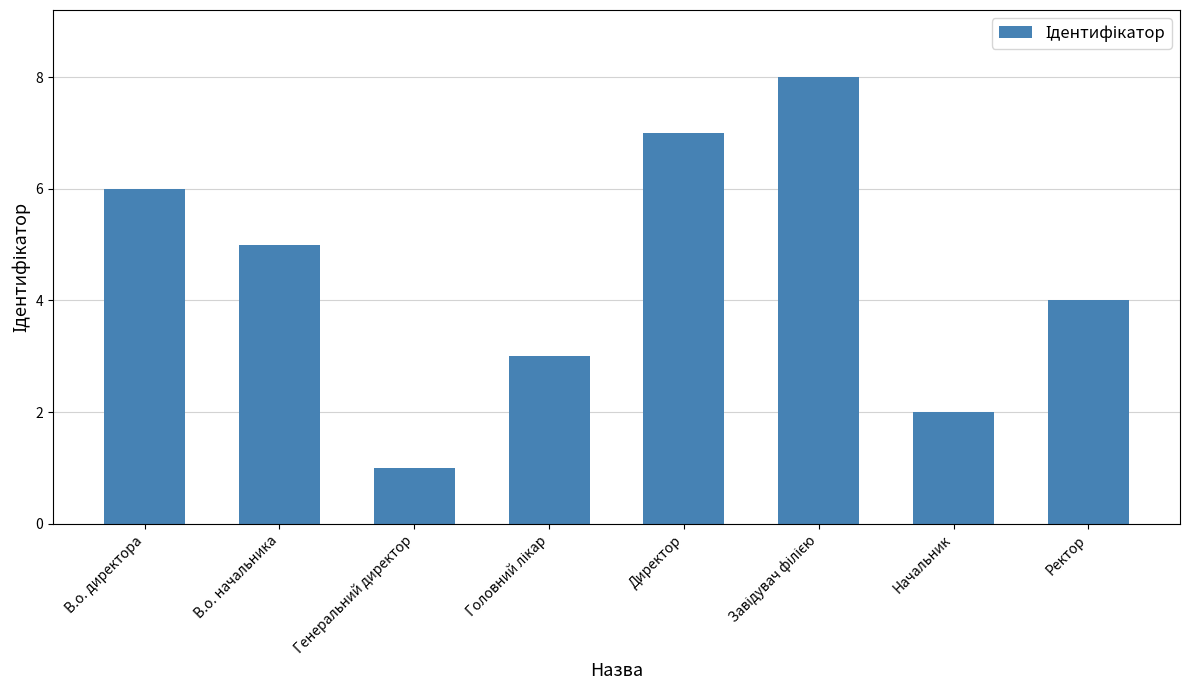

What is the greatest value displayed?

8